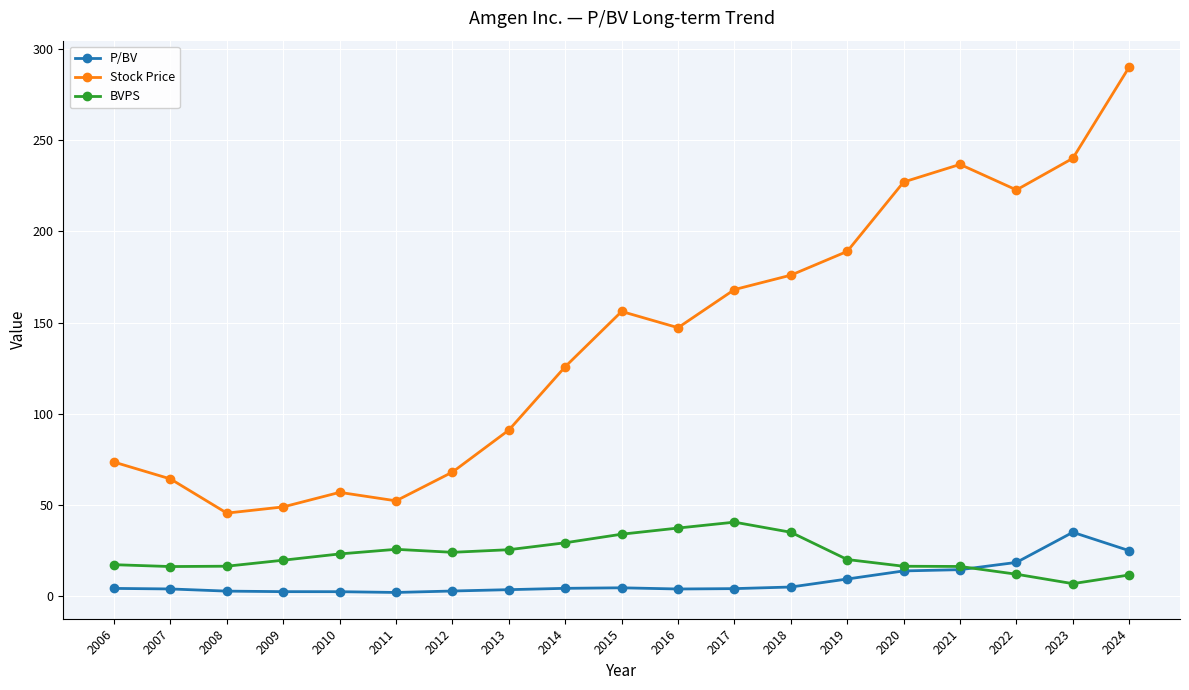

True or false: Stock Price and BVPS cross at least once.

False